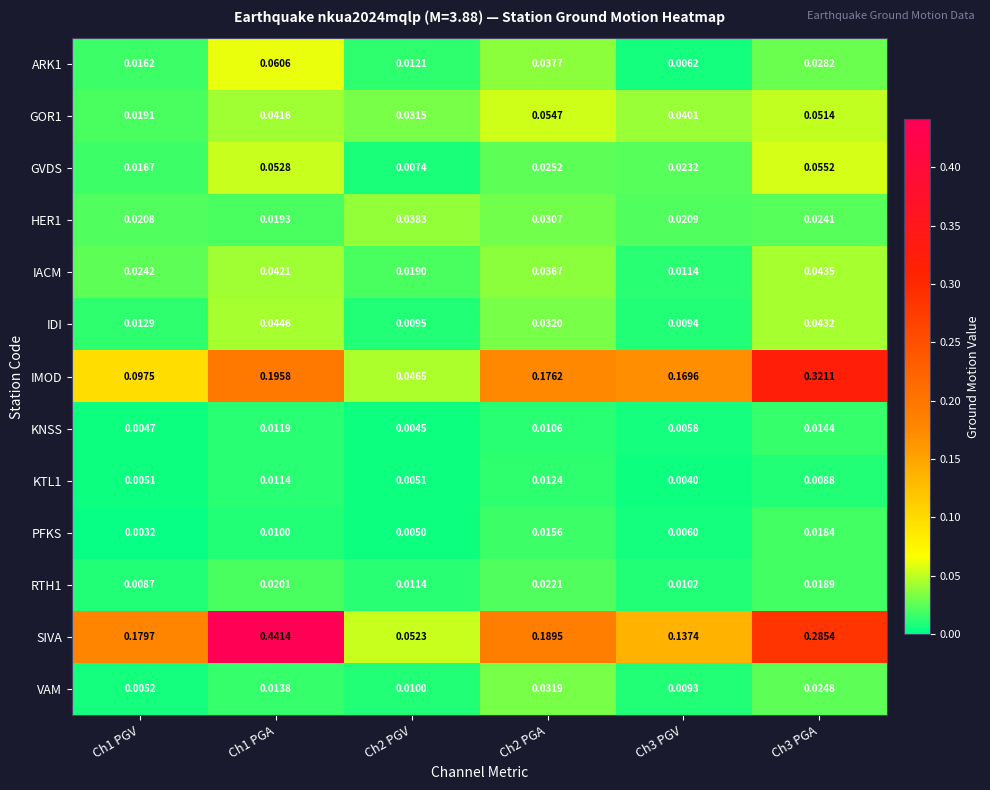

Which series changed the most between Ch2 PGA and Ch3 PGA?

IMOD